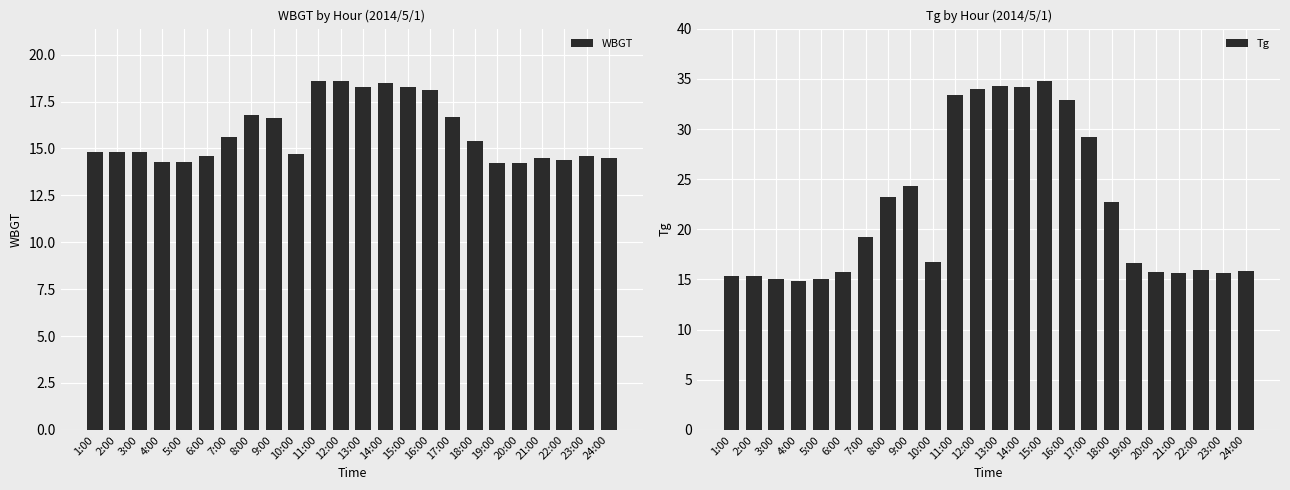

Count the number of data series in this chart.

2